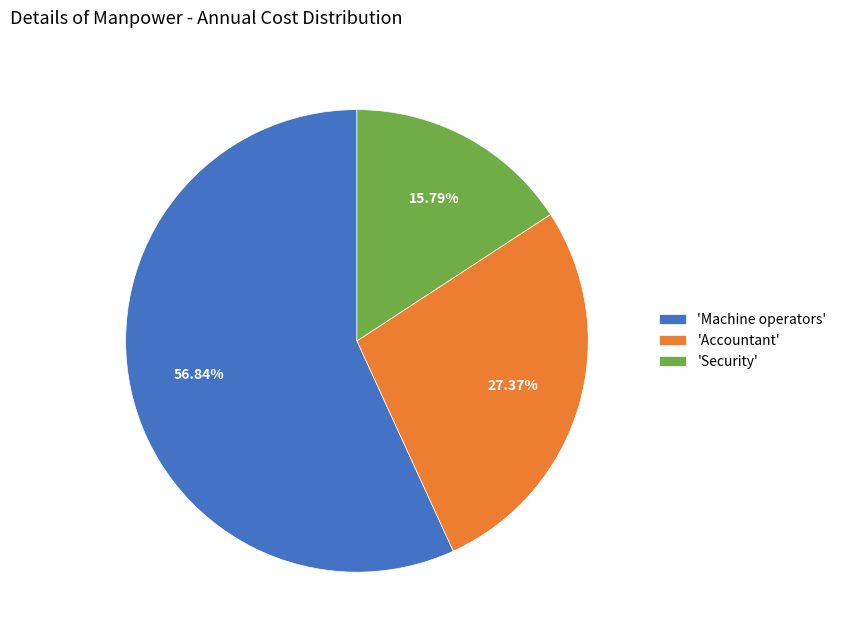

To the nearest percent, what is the average slice percentage?

33%